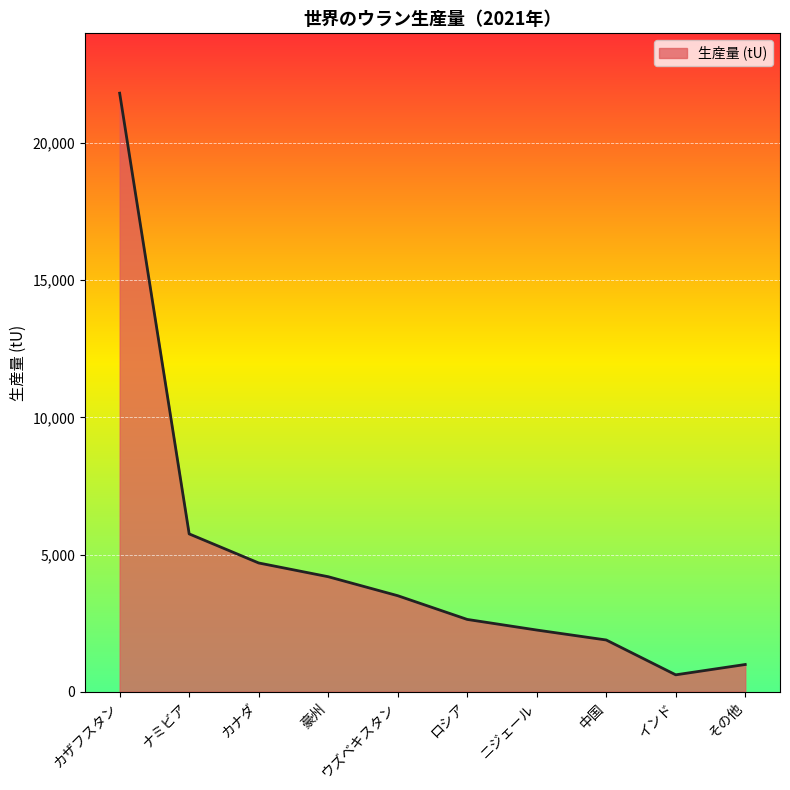

What is the average value?

4833